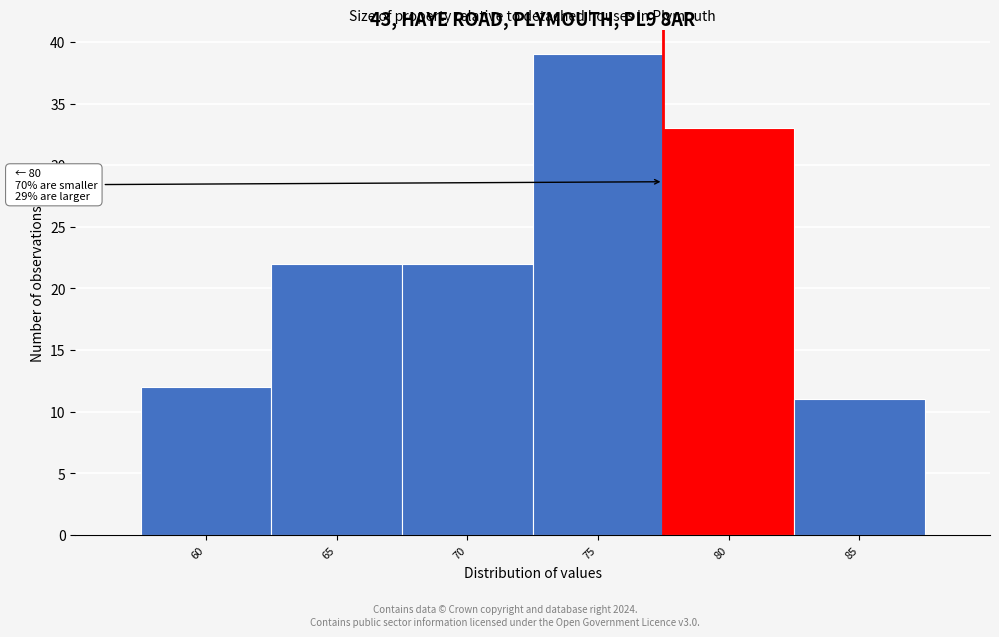

Reading right to left, what are all the values shown in this chart?

85=11	80=33	75=39	70=22	65=22	60=12